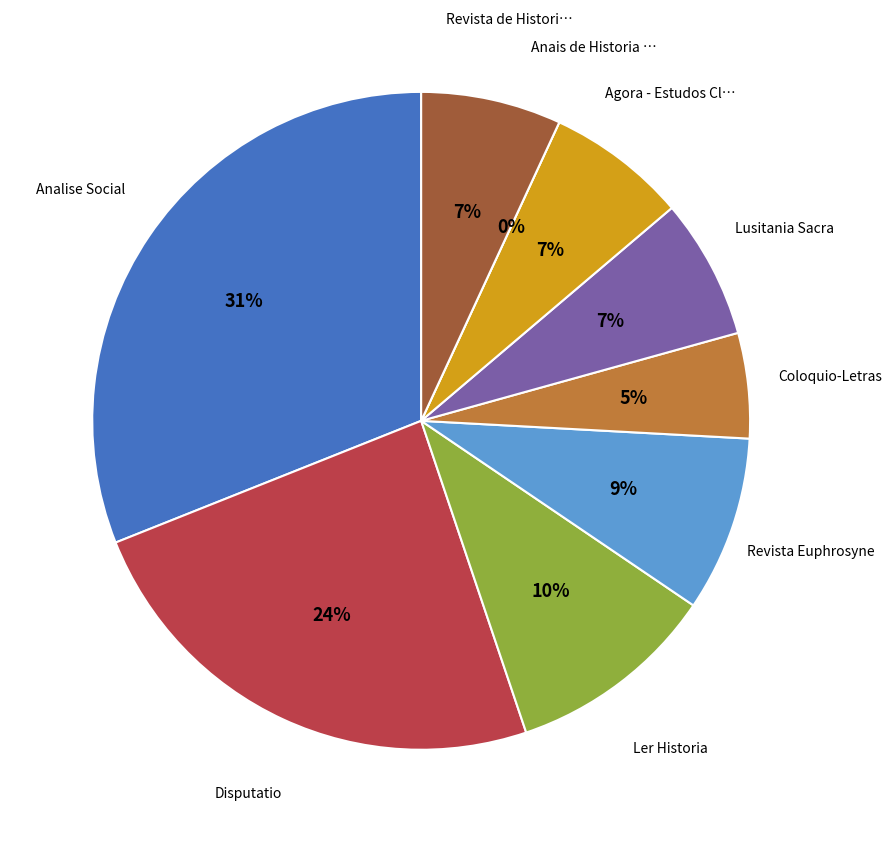

Count the number of slices in the pie.

9